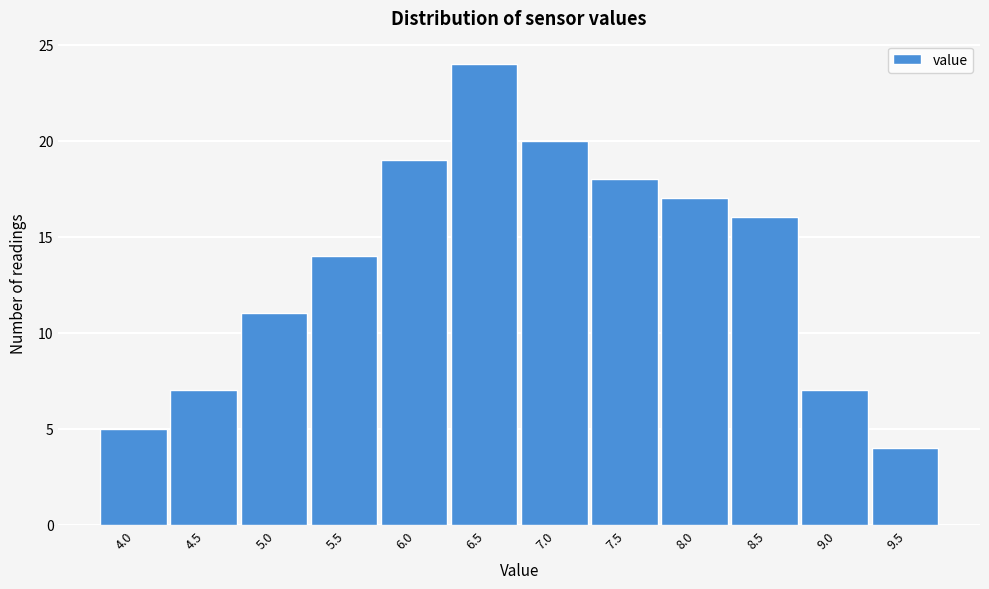

Reading left to right, what are all the values shown in this chart?

5	7	11	14	19	24	20	18	17	16	7	4